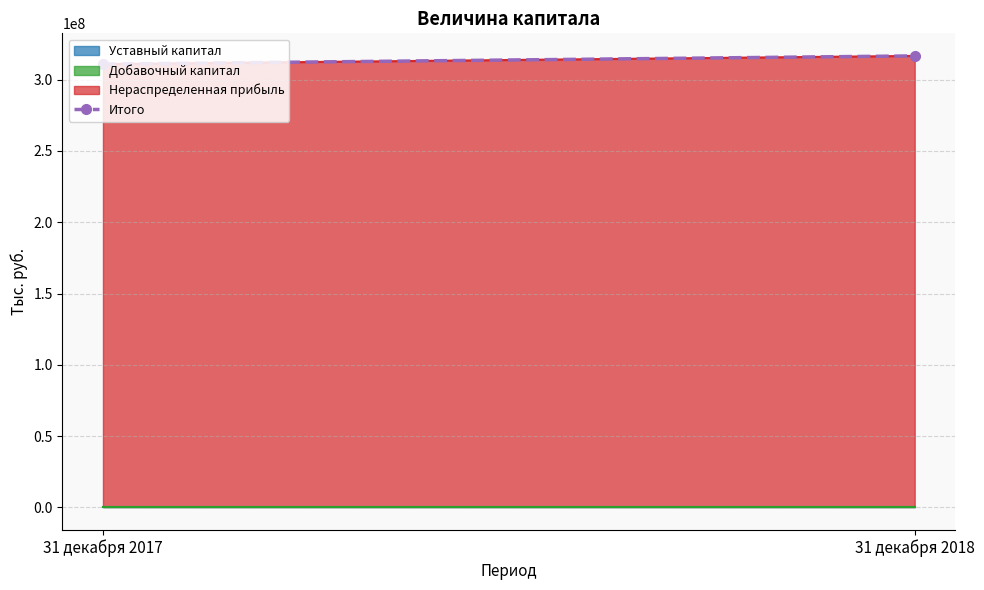

The value at 31 декабря 2018 is 143725632. True or false?

False